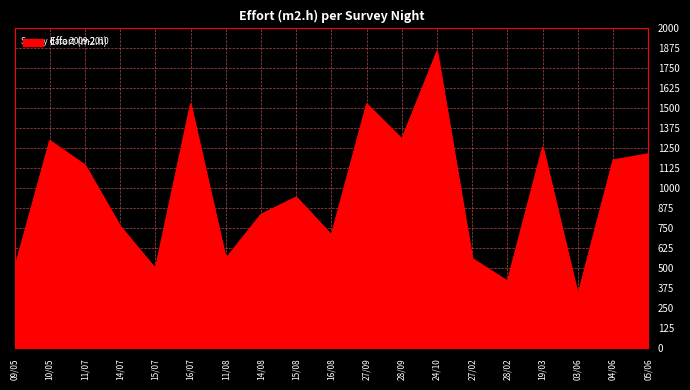

At which category does the chart reach its peak across all series?

24/10